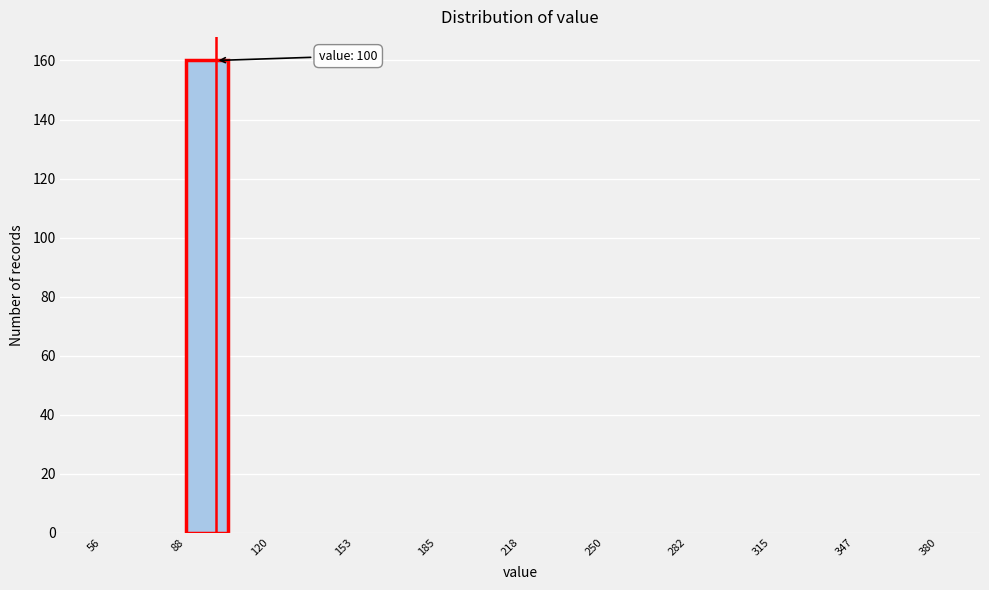

Around what value on the x-axis is the tallest bar? Give the approximate position of its centre, as read against the axis.

95